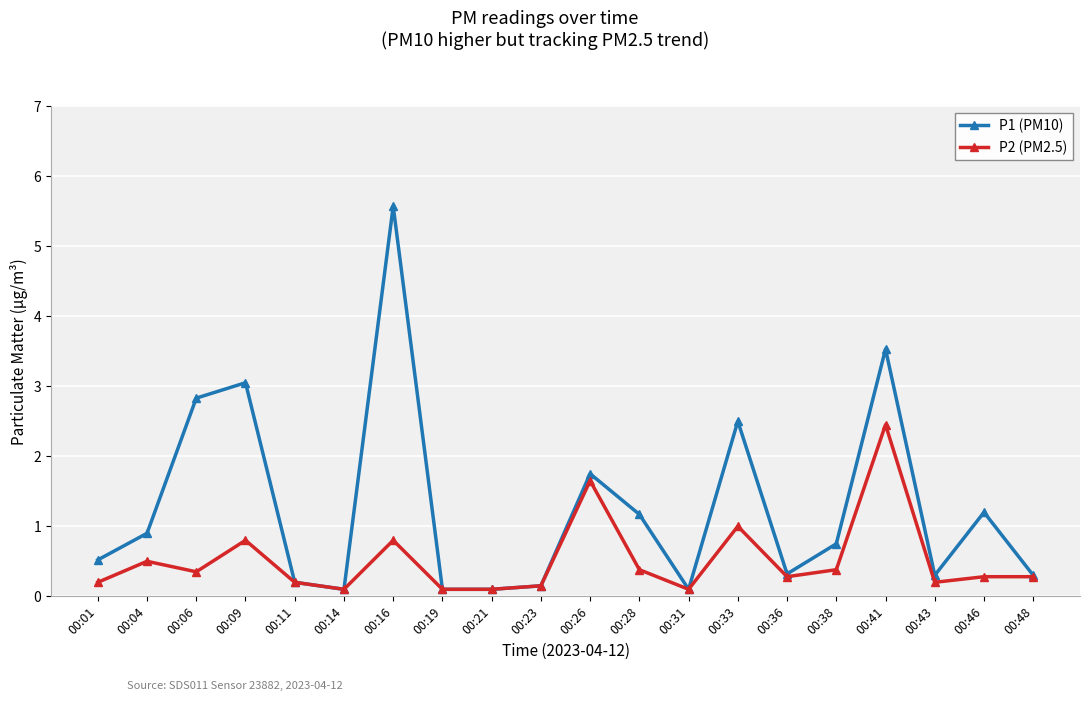

What are all the series names shown in the legend?

P1 (PM10), P2 (PM2.5)